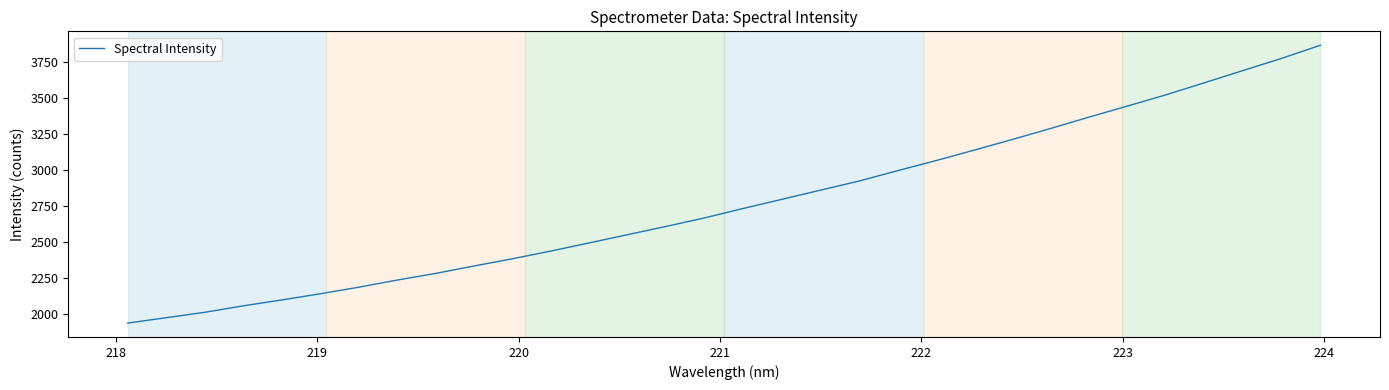

What is the difference between the maximum and minimum values?

1926.3